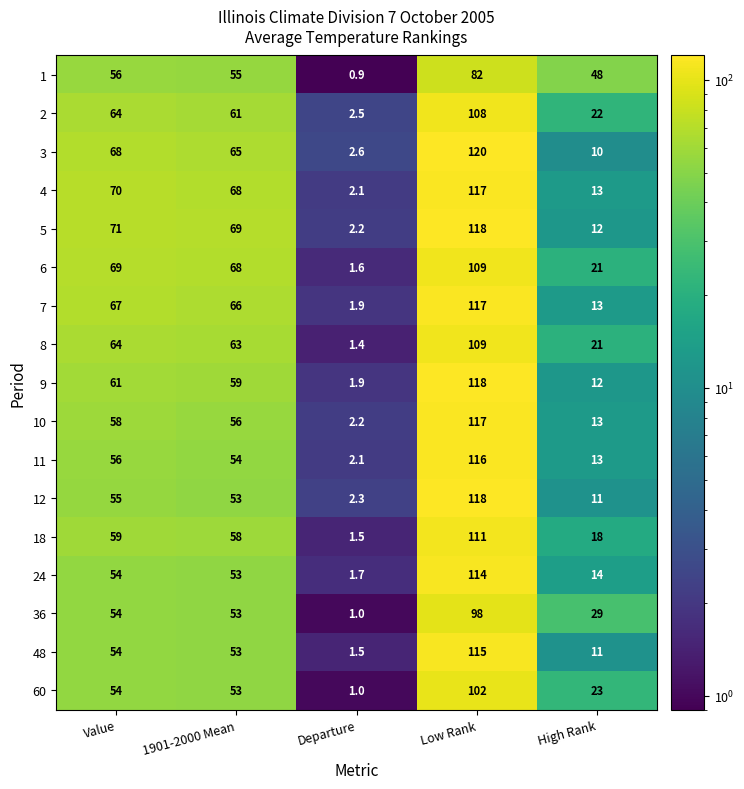

Which series has the largest range (max minus min)?

3